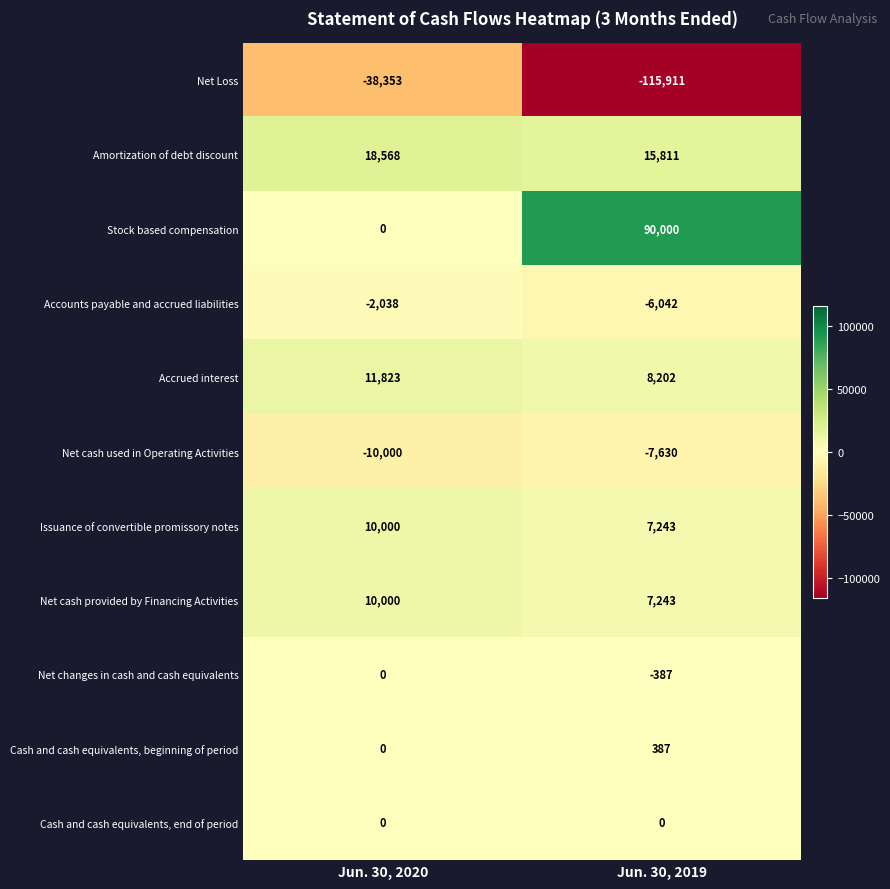

Rank the categories by Cash and cash equivalents, beginning of period value from lowest to highest.

Jun. 30, 2020, Jun. 30, 2019